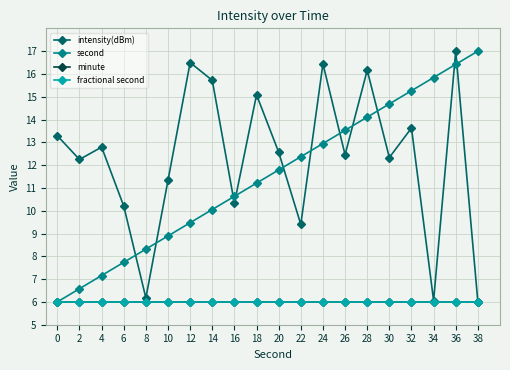

Does the chart have visible grid lines?

Yes